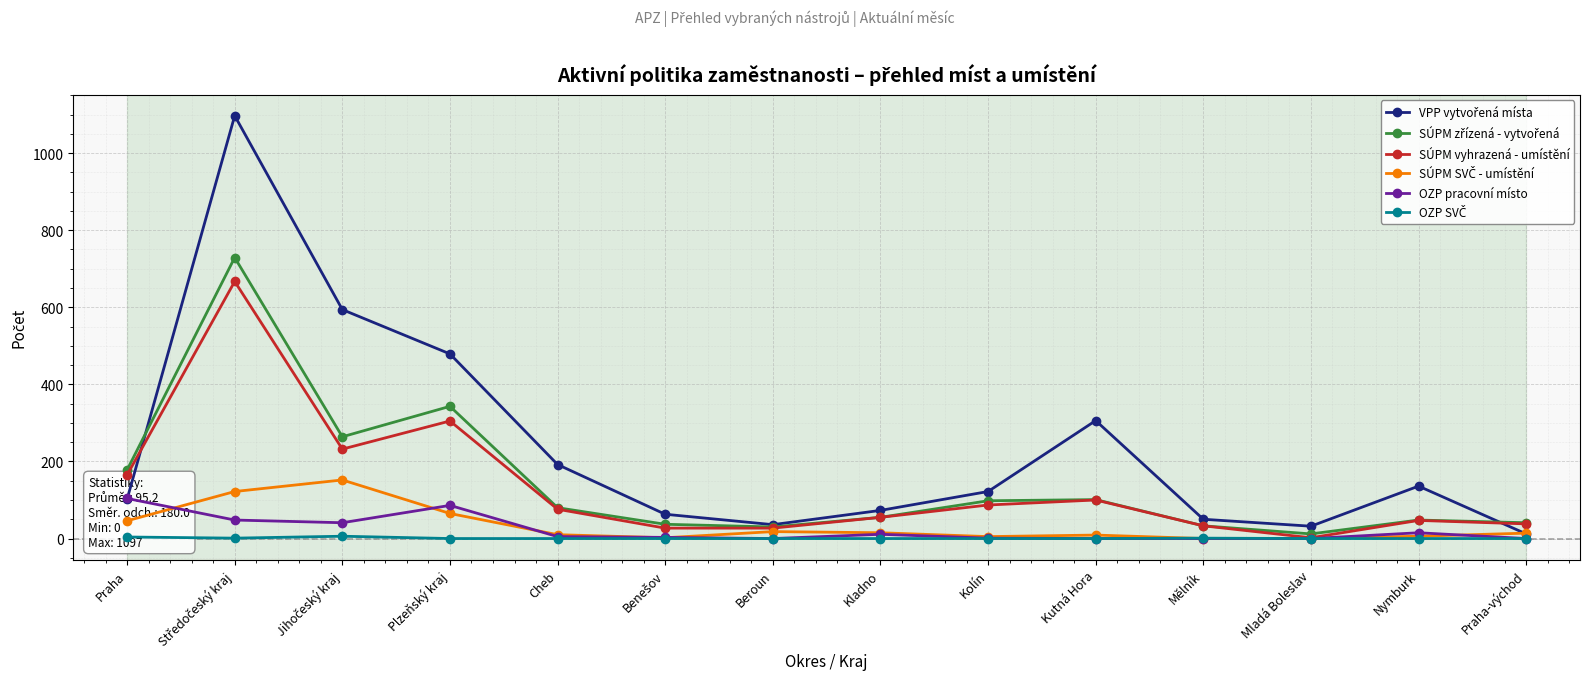

What is the label of the 10th point from the right?

Cheb